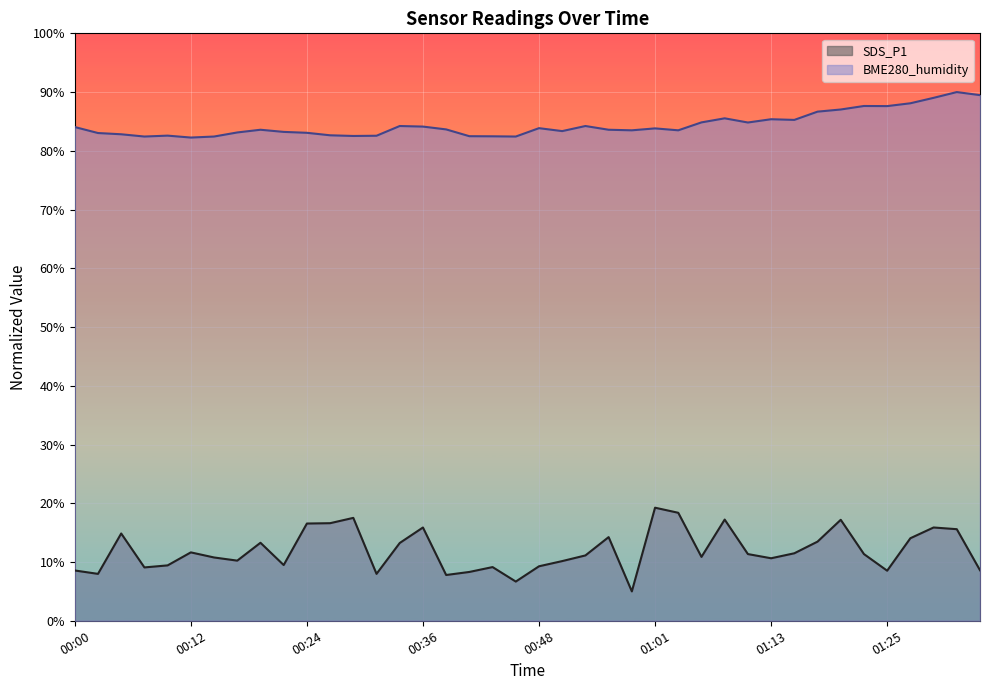

True or false: SDS_P1 has more than 0 points higher than both neighbors.

True